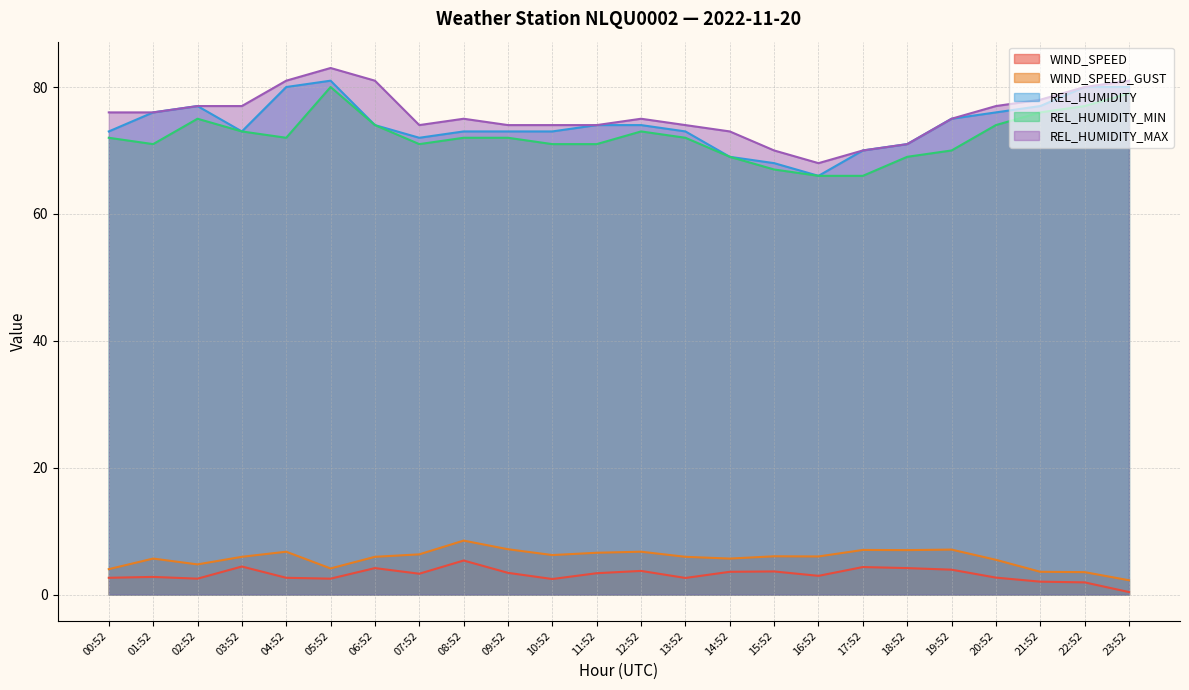

At which label does REL_HUMIDITY_MIN first exceed 72?

02:52